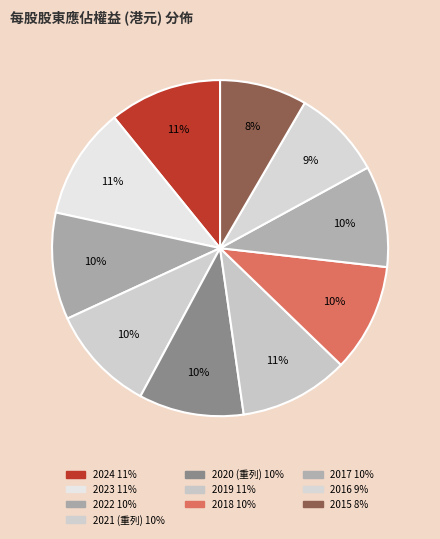

Between 2022 and 2019, which is larger?

2019